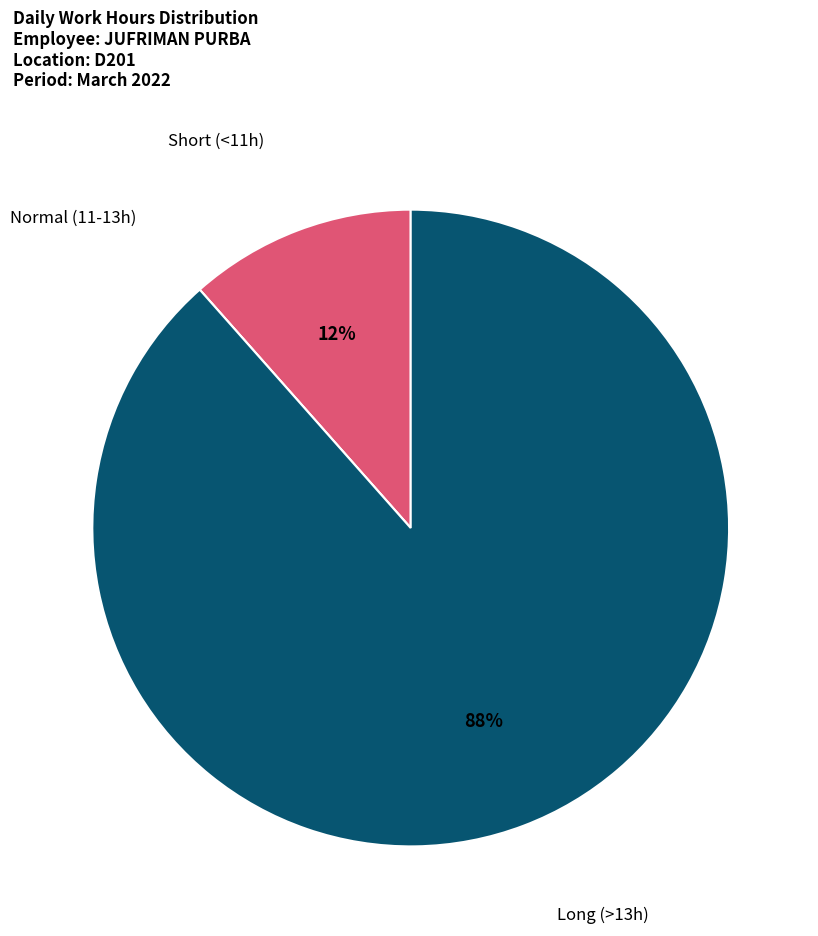

To the nearest percent, what is the average slice percentage?

33%